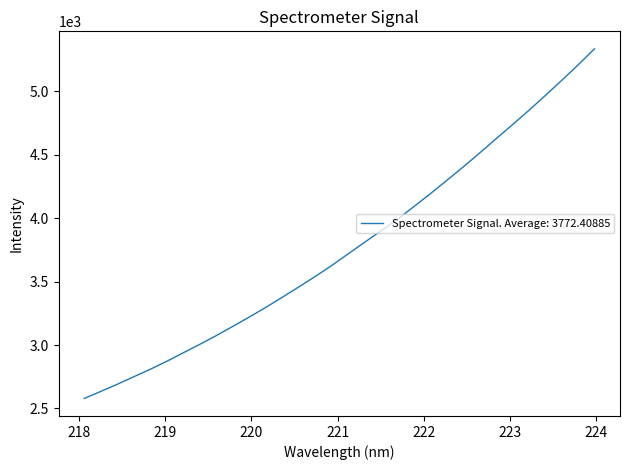

What is the difference between the second highest and minimum values?

2630.7